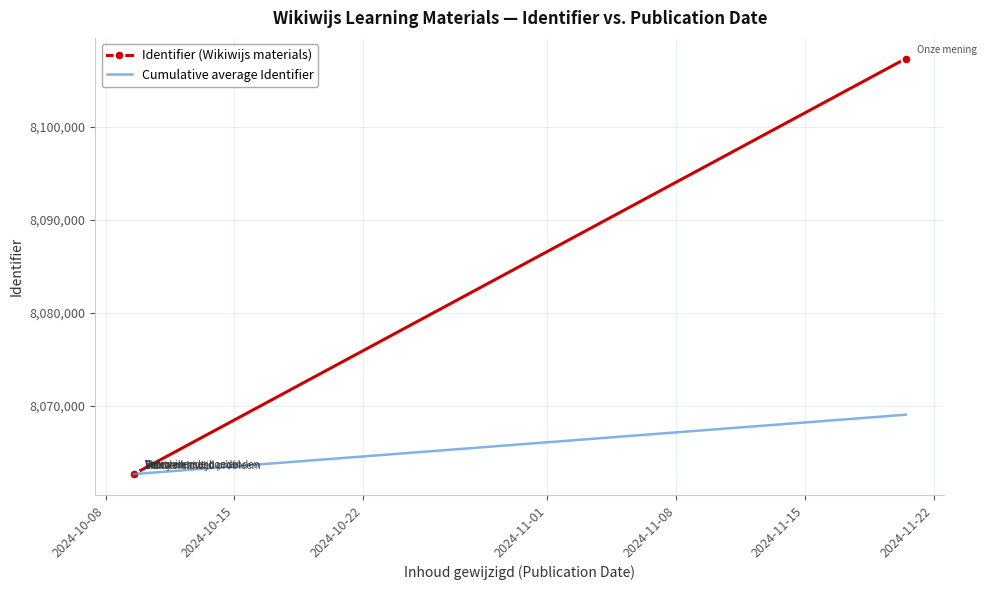

Which series has the largest range (max minus min)?

Identifier (Wikiwijs materials)